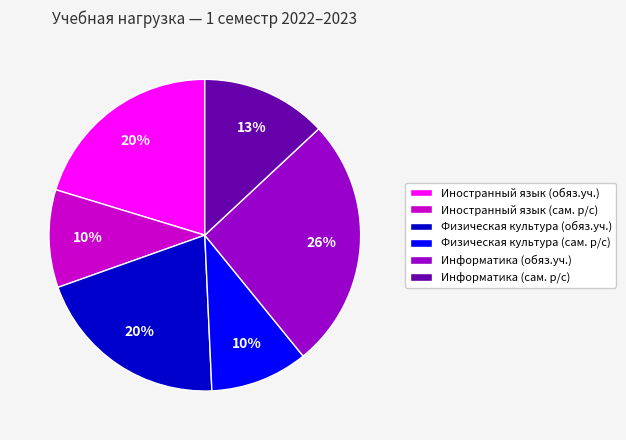

To the nearest percent, what percentage of the pie is Физическая культура (обяз.уч.)?

20%